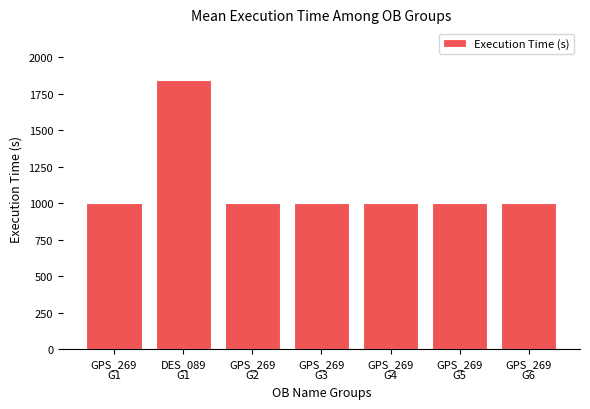

What is the greatest value displayed?

1845